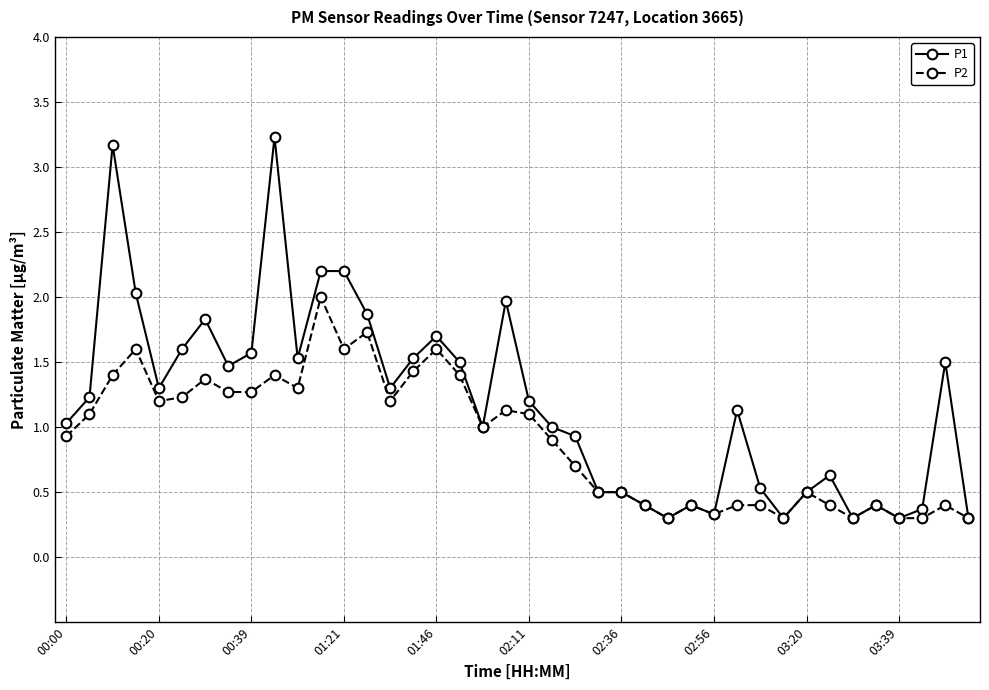

What is the value of the P2 point at the 20th from the left?

1.1